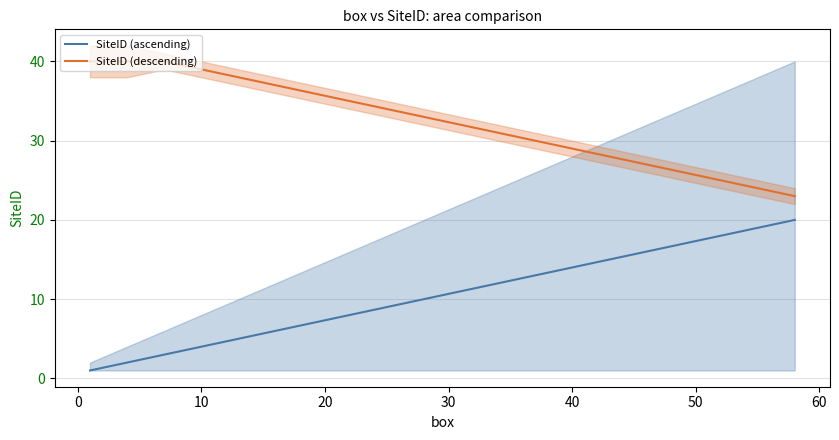

Is it true that SiteID (descending) equals 43 at 40?

False